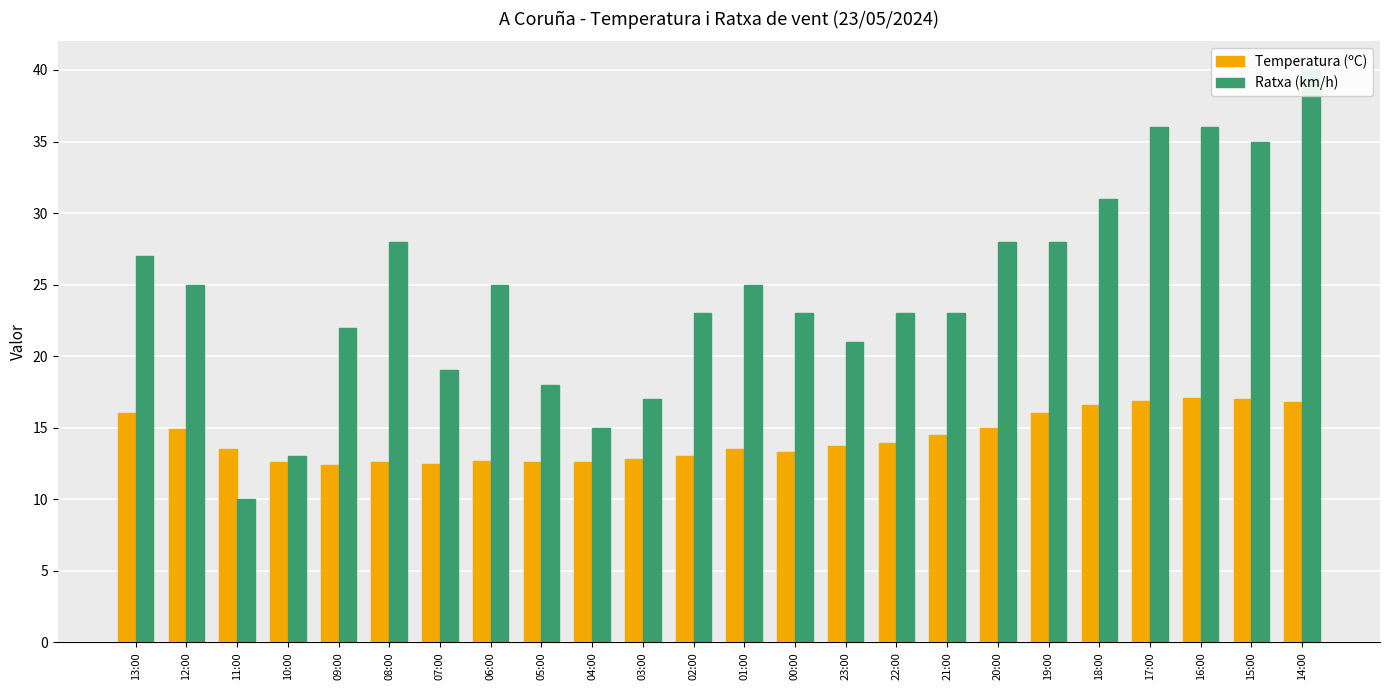

What is the spread (max minus min) of values at 22:00?

9.1